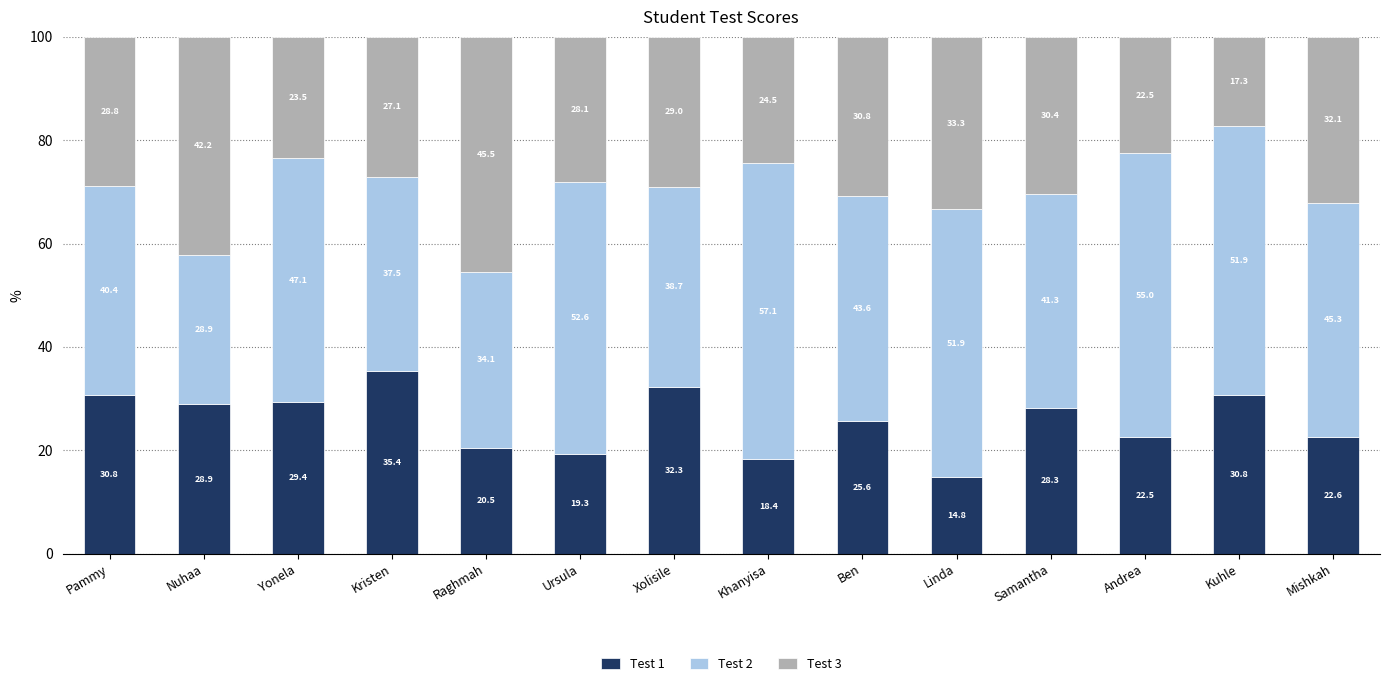

At which label does Test 1 reach its peak?

Kristen